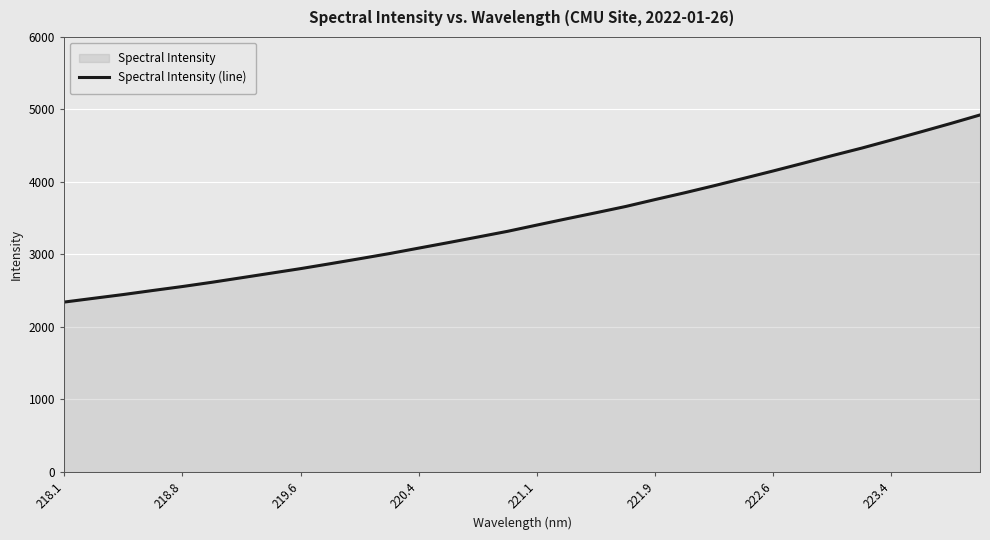

Which category has the lowest value across all series?

218.1